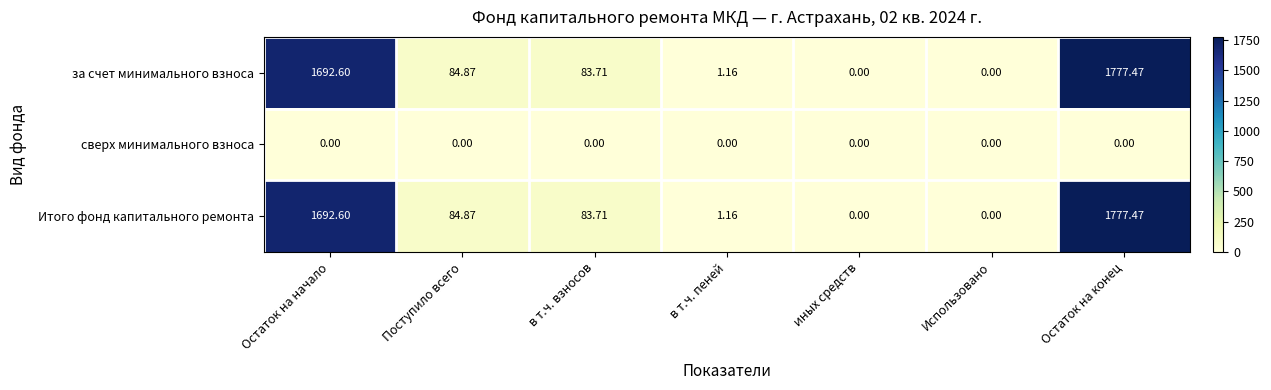

Which label corresponds to the largest value in the chart?

Остаток на конец